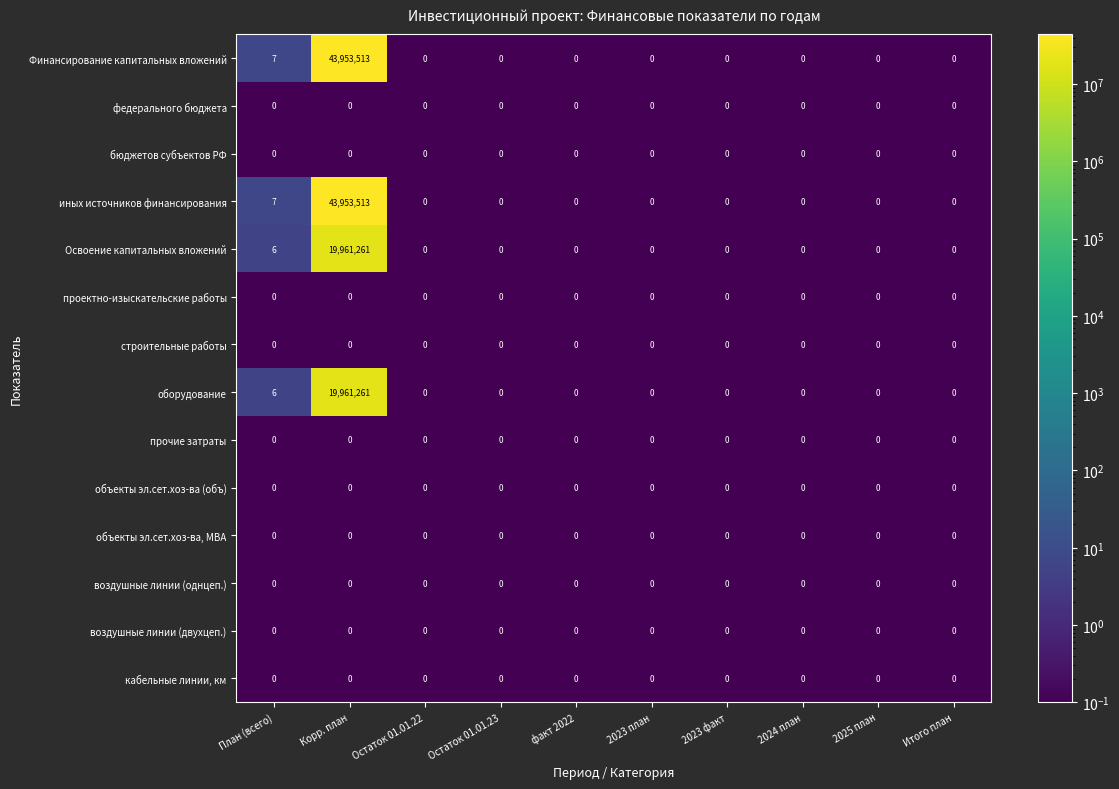

What is the total value across all series at План (всего)?

26